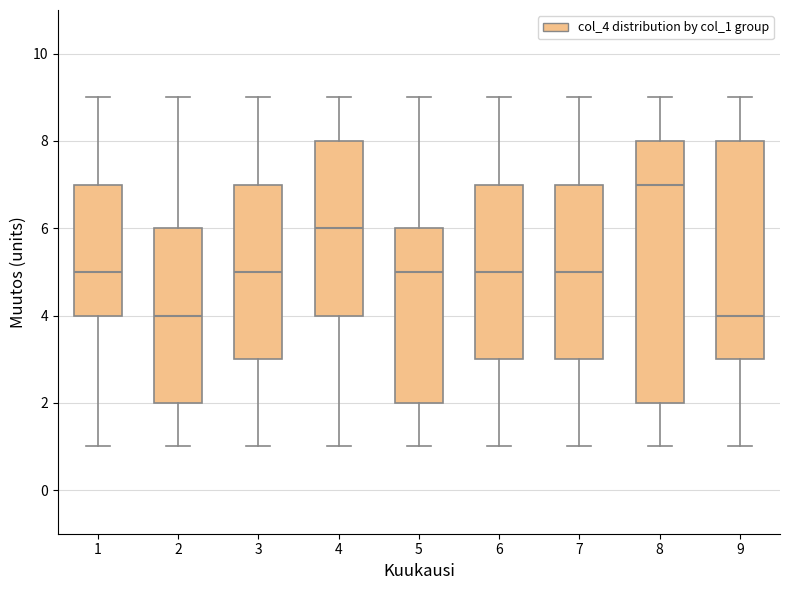

Which box has the highest median line?

8